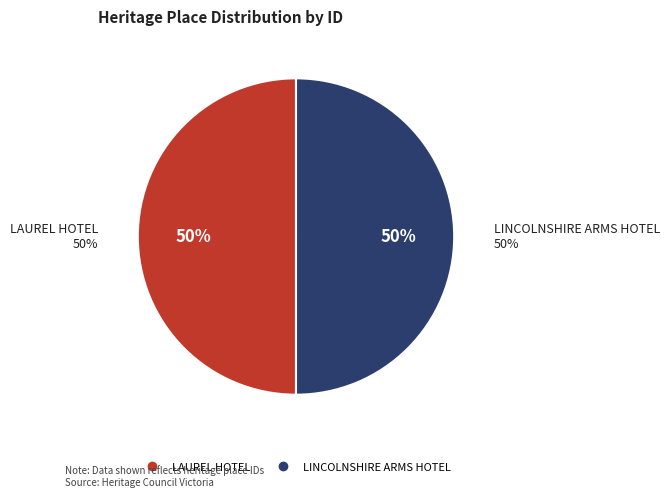

Does LINCOLNSHIRE ARMS HOTEL represent more than half of the total?

Yes